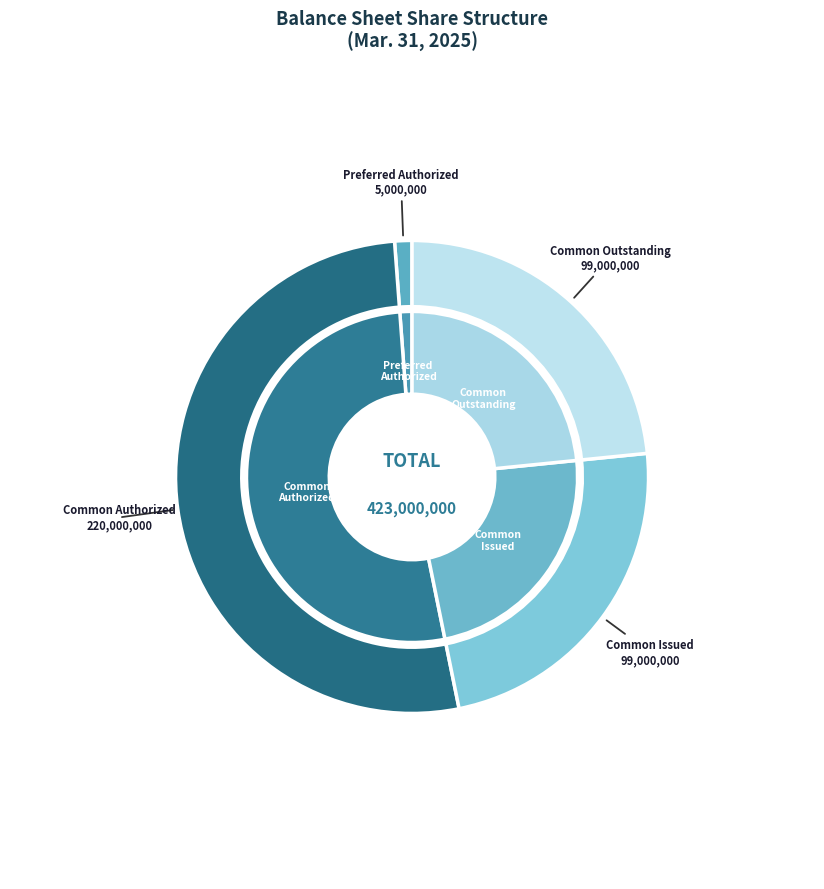

Between Common shares outstanding and Preferred shares authorized, which is larger?

Common shares outstanding